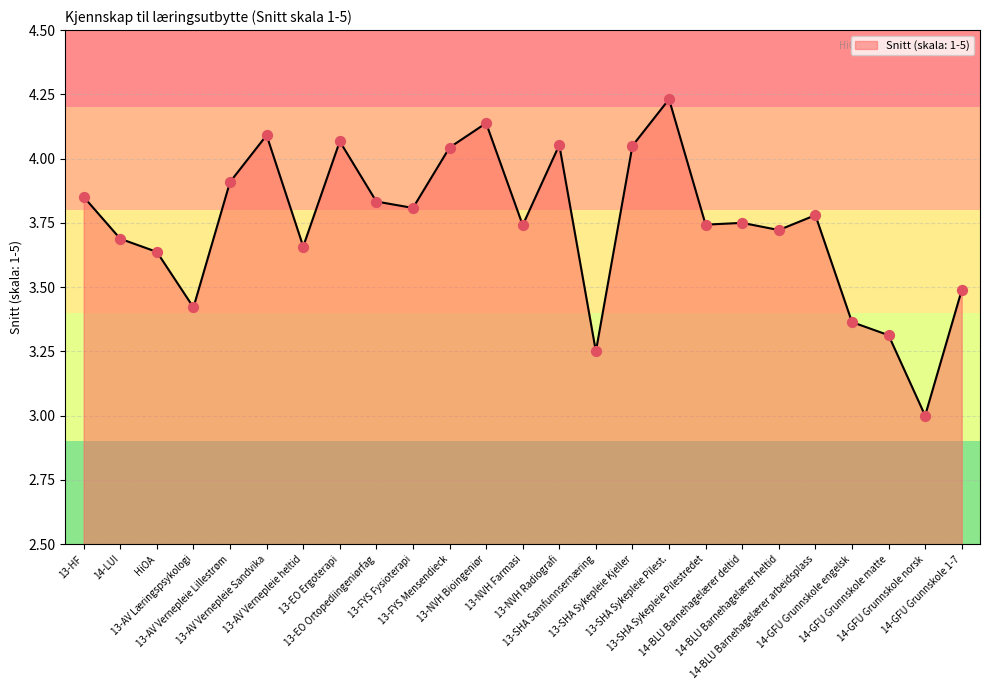

What is the change in value from 13-HF to 13-SHA Sykepleie Pilest.?

+0.4